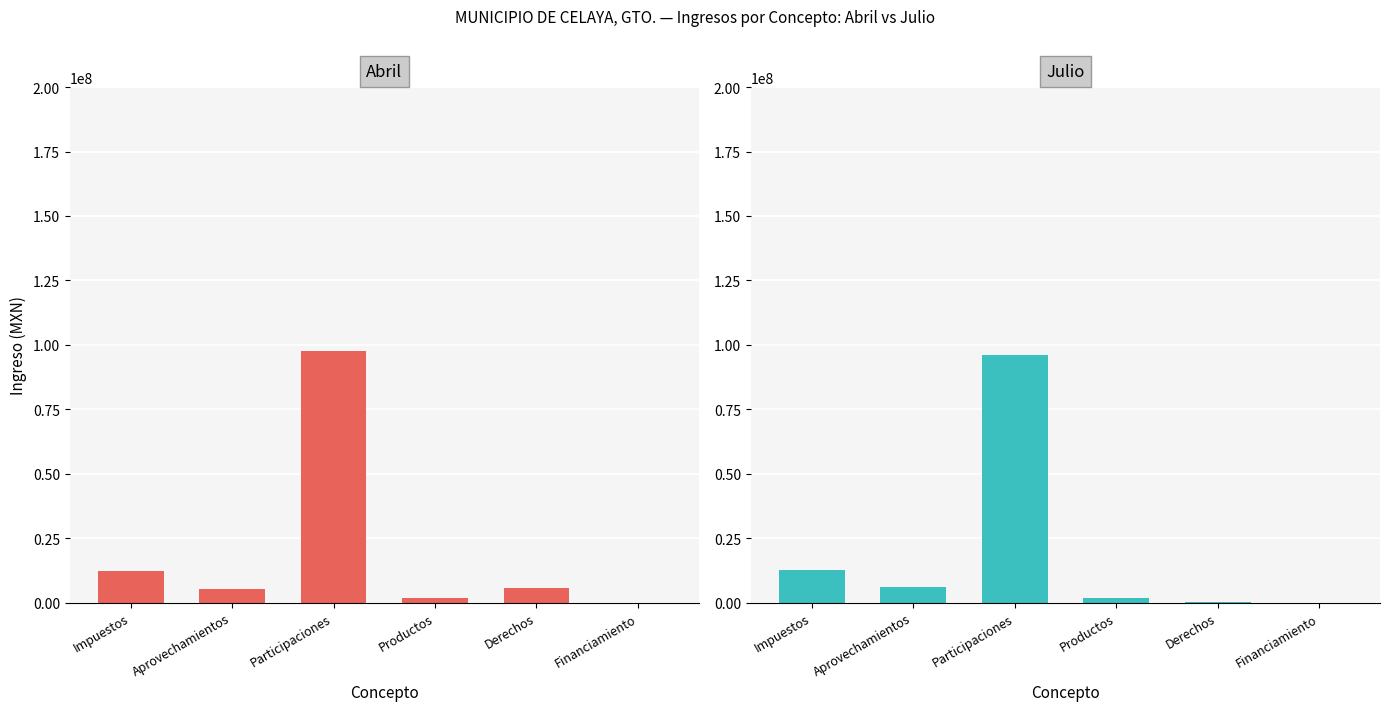

Are the bars grouped side by side (vs. stacked)?

Yes